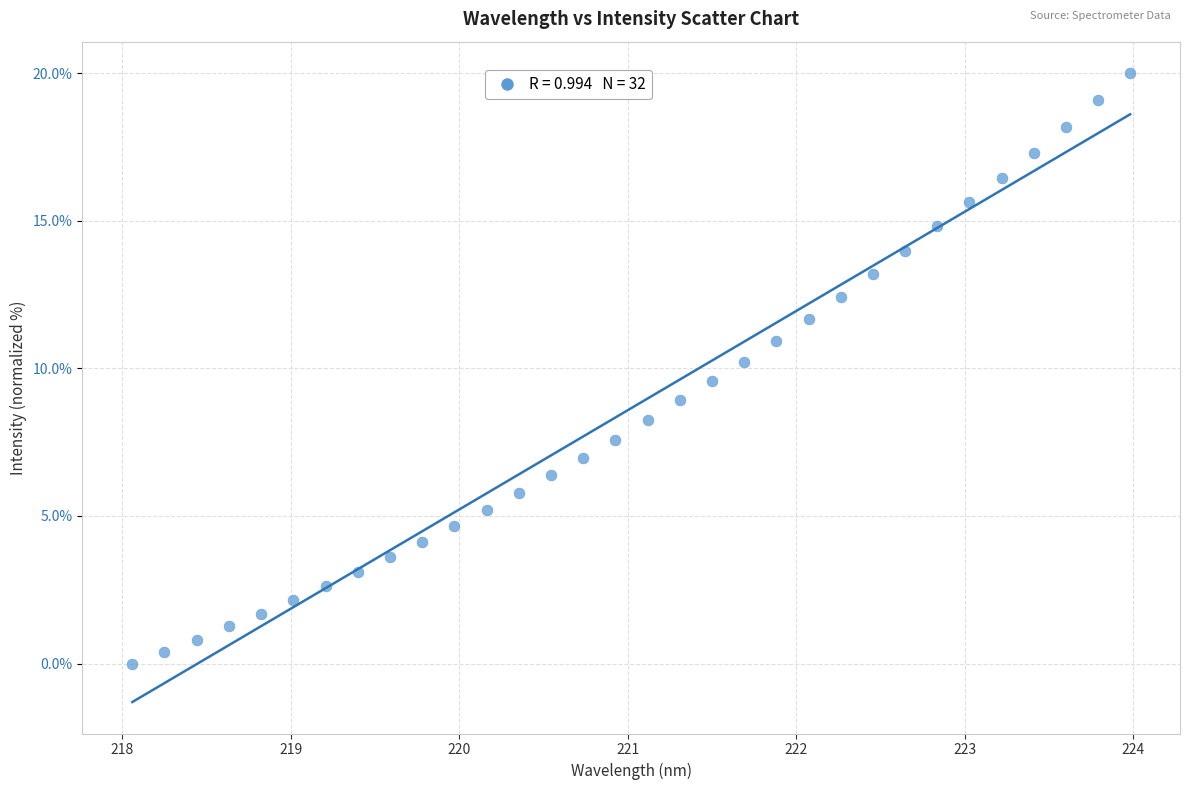

What is the range of X values (max minus min)?

5.9